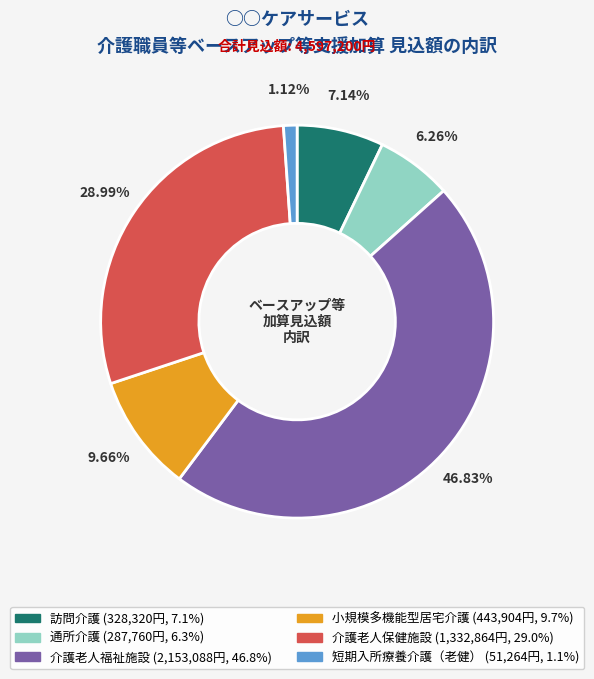

The 介護老人保健施設 slice represents 17% of the pie. True or false?

False